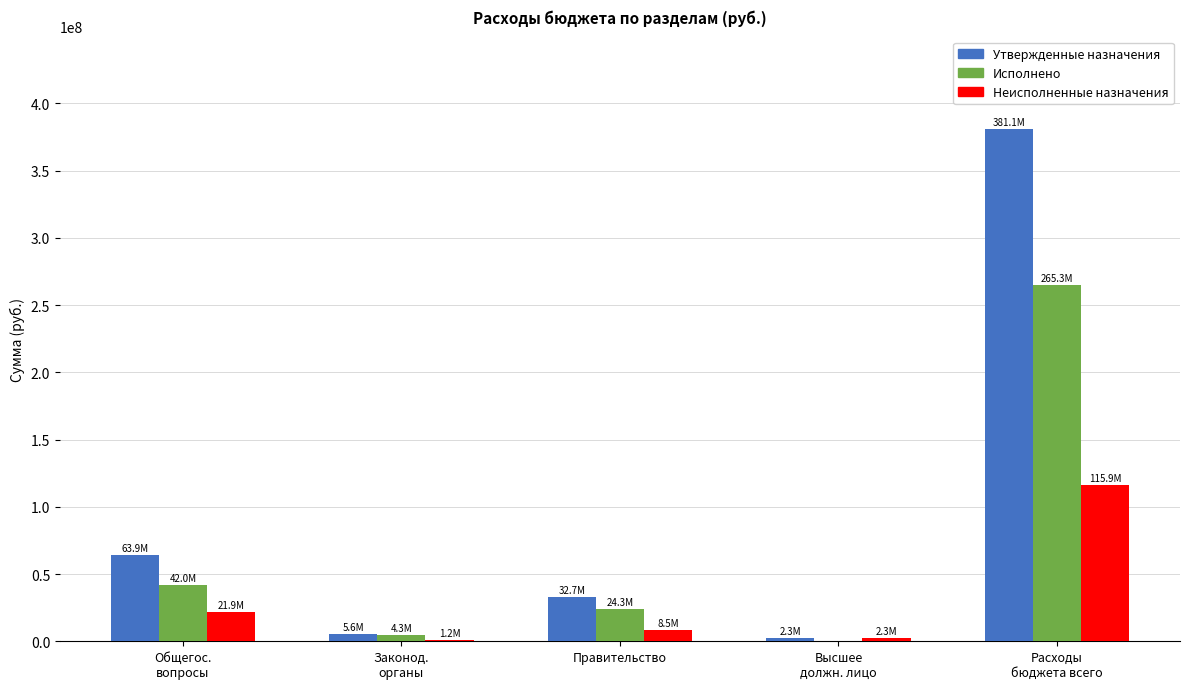

At which category is the sum across all series the highest?

Расходы
бюджета всего